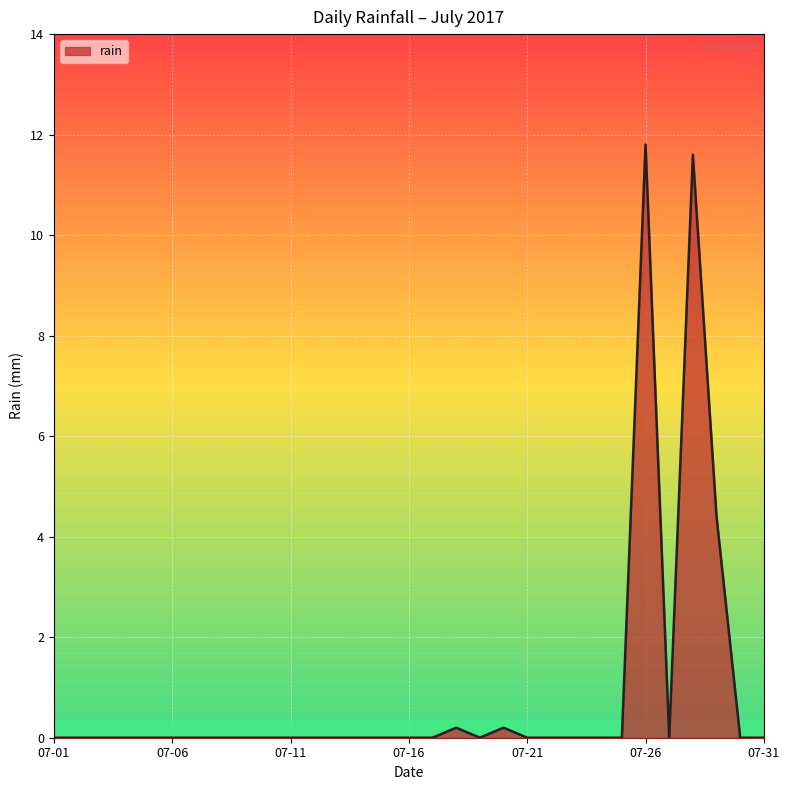

What is the greatest value displayed?

11.8